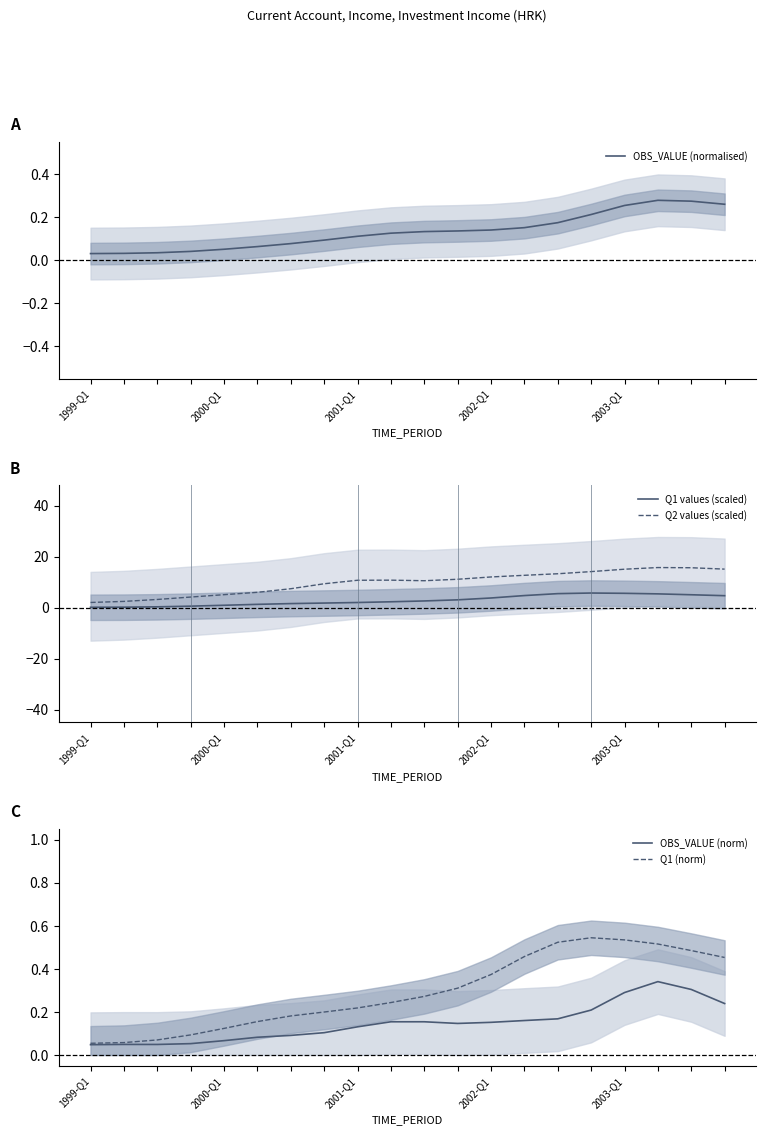

Reading left to right, list all the values displayed in this chart.

OBS_VALUE (normalised): 0.0	0.0	0.0	0.0	0.1	0.1	0.1	0.1	0.1	0.1	0.1	0.1	0.1	0.2	0.2	0.2	0.3	0.3	0.3	0.3
Q1 values (scaled): 0.1	0.2	0.3	0.6	0.9	1.3	1.6	1.8	2.0	2.3	2.6	3.0	3.8	4.7	5.5	5.7	5.6	5.4	5.0	4.7
Q2 values (scaled): 2.0	2.4	3.2	4.1	5.1	6.0	7.4	9.4	10.7	10.8	10.6	11.1	12.0	12.7	13.3	14.1	15.1	15.7	15.6	15.1
OBS_VALUE (norm): 0.0	0.0	0.0	0.1	0.1	0.1	0.1	0.1	0.1	0.2	0.2	0.1	0.2	0.2	0.2	0.2	0.3	0.3	0.3	0.2
Q1 (norm): 0.1	0.1	0.1	0.1	0.1	0.2	0.2	0.2	0.2	0.2	0.3	0.3	0.4	0.5	0.5	0.5	0.5	0.5	0.5	0.5